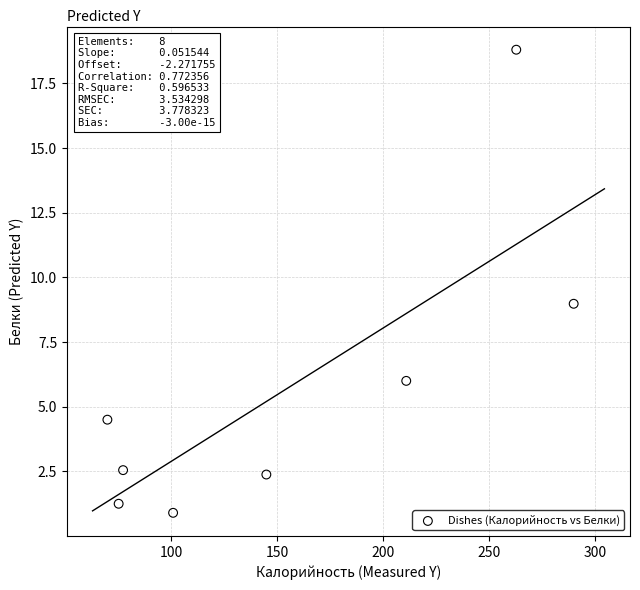

What is the range of Y values (max minus min)?

17.9